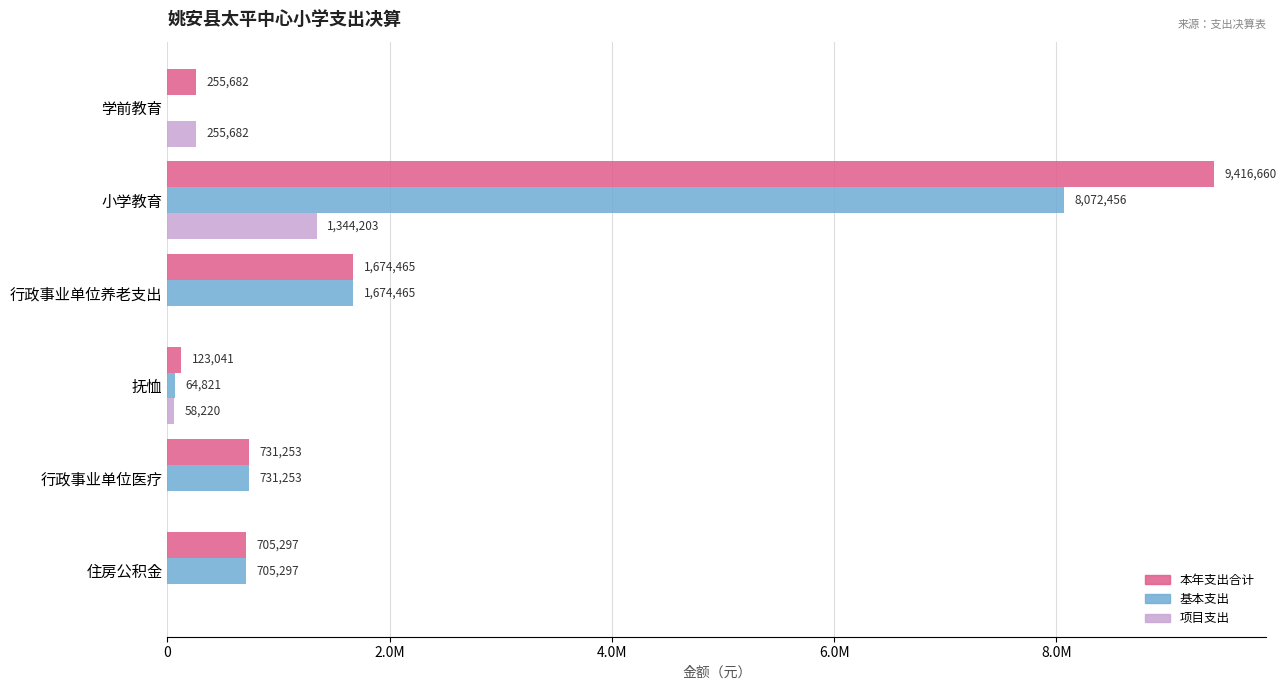

What are all the series names shown in the legend?

本年支出合计, 基本支出, 项目支出